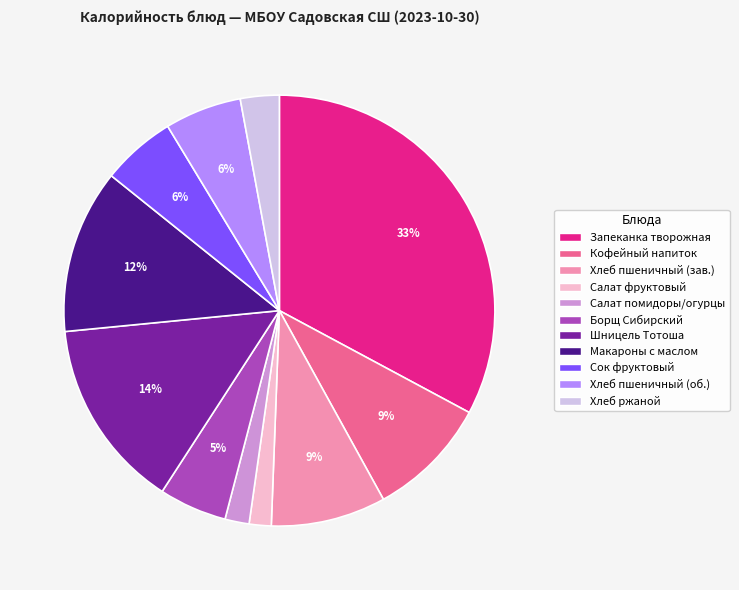

To the nearest percent, what is the average slice percentage?

9%